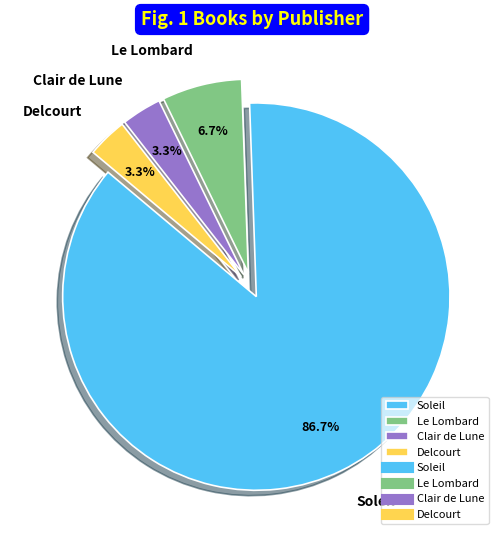

How many slices are in this pie chart?

4